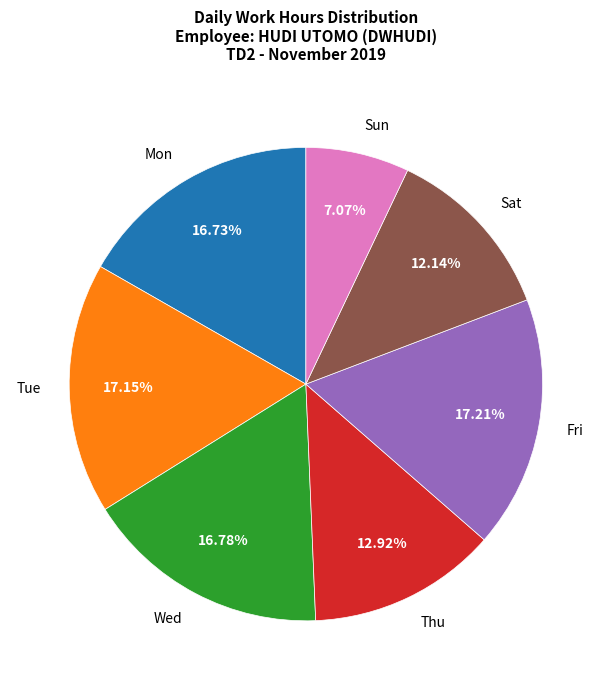

Combined, do Fri and Sun account for over 50%?

No